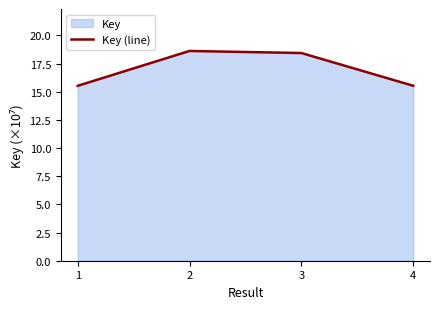

Reading left to right, extract all data points from this chart.

15.5	18.6	18.4	15.5